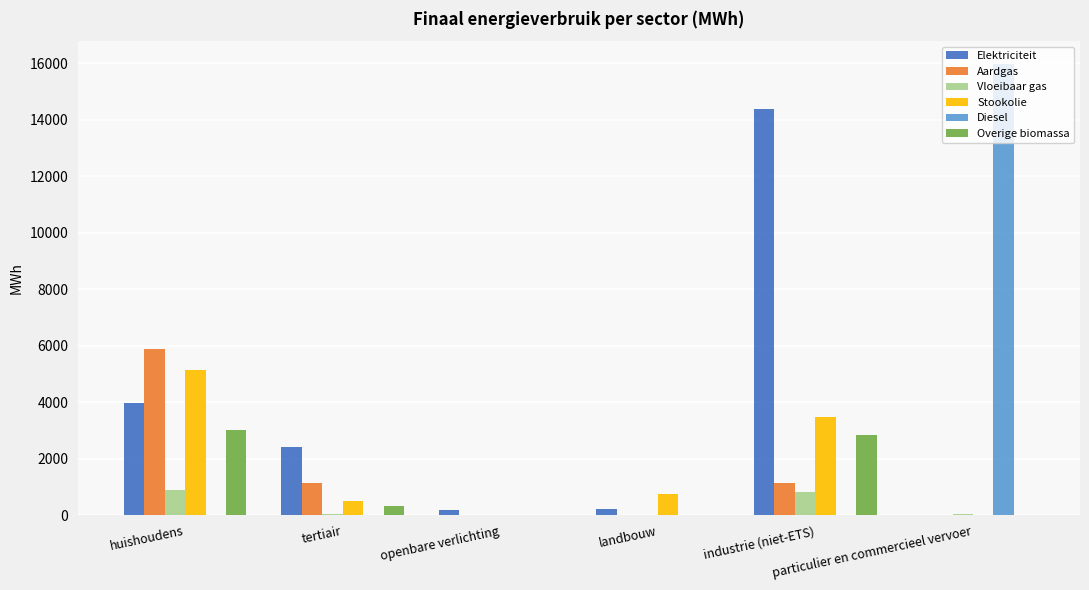

The Stookolie series shows 4616.9 at industrie (niet-ETS). True or false?

False